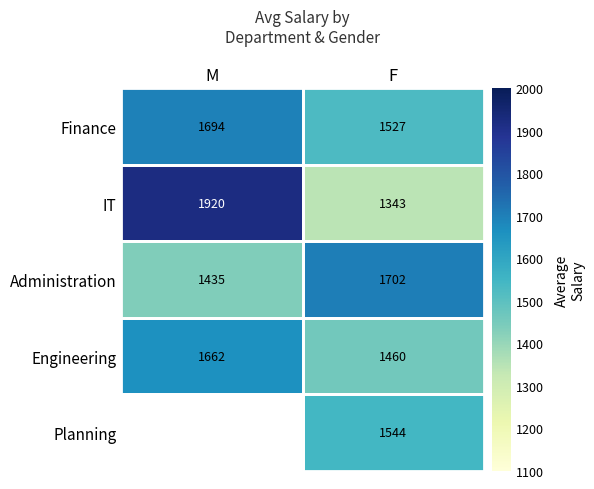

At how many categories does at least one series exceed 1918?

1